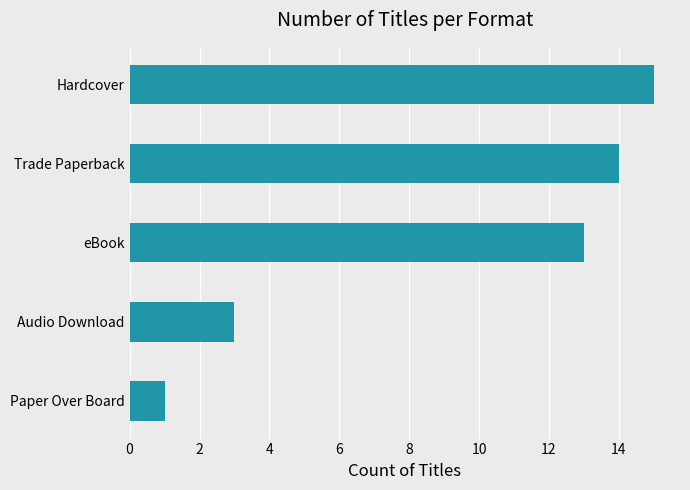

What is the sum of the values at Paper Over Board and Hardcover?

16